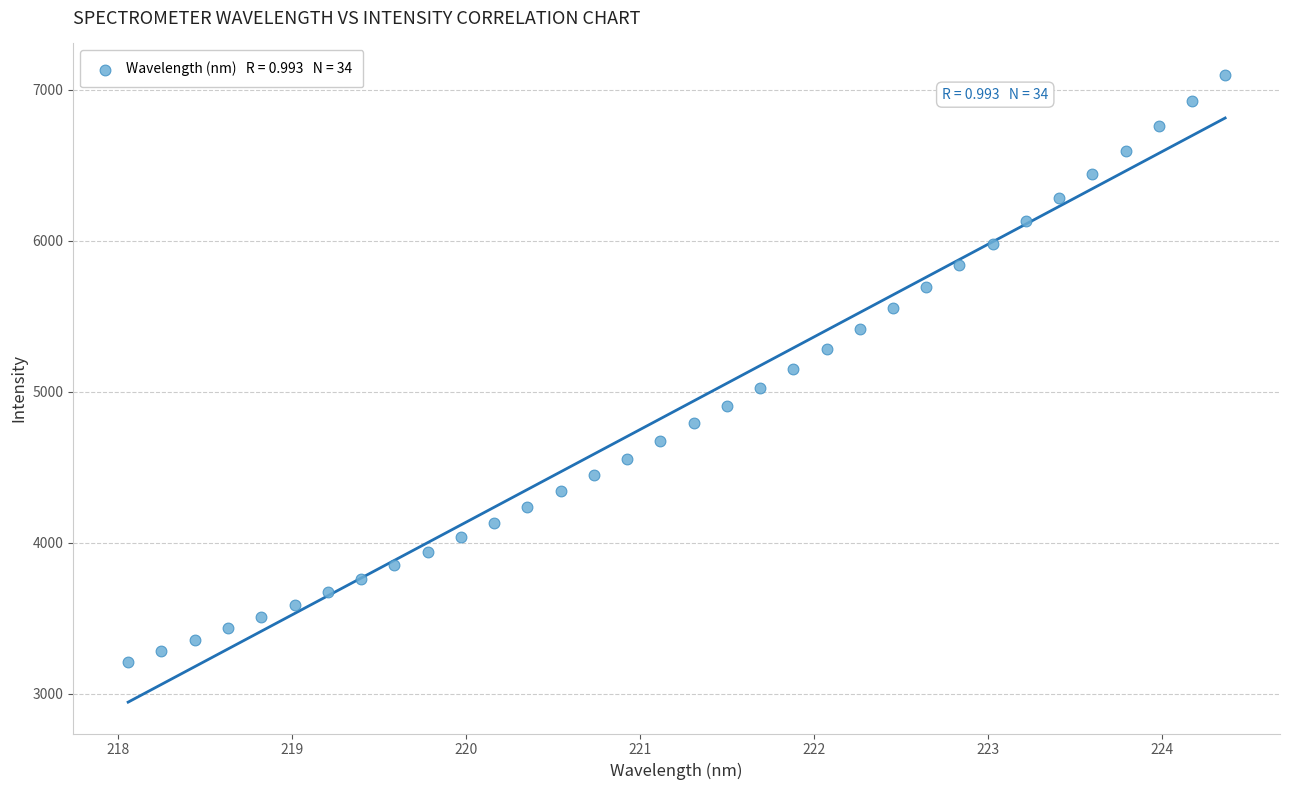

What is the range of Y values (max minus min)?

3886.9